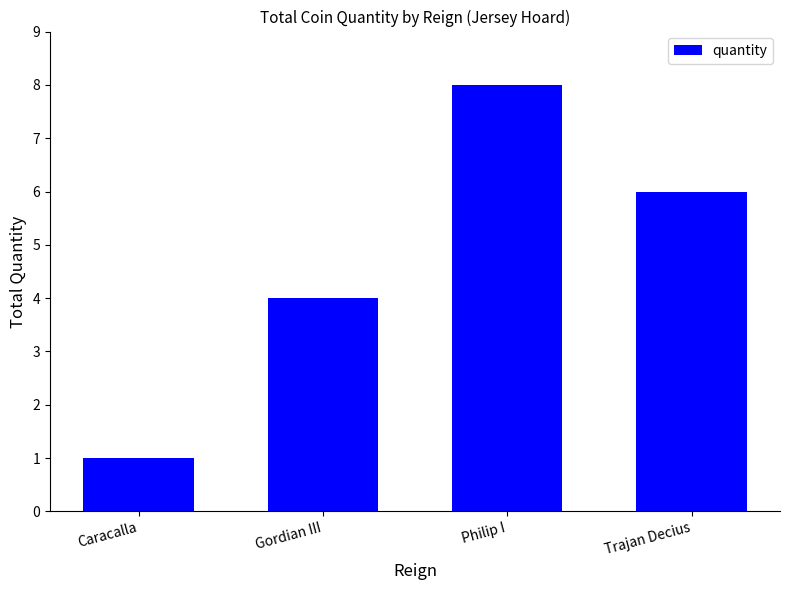

What is the greatest value displayed?

8